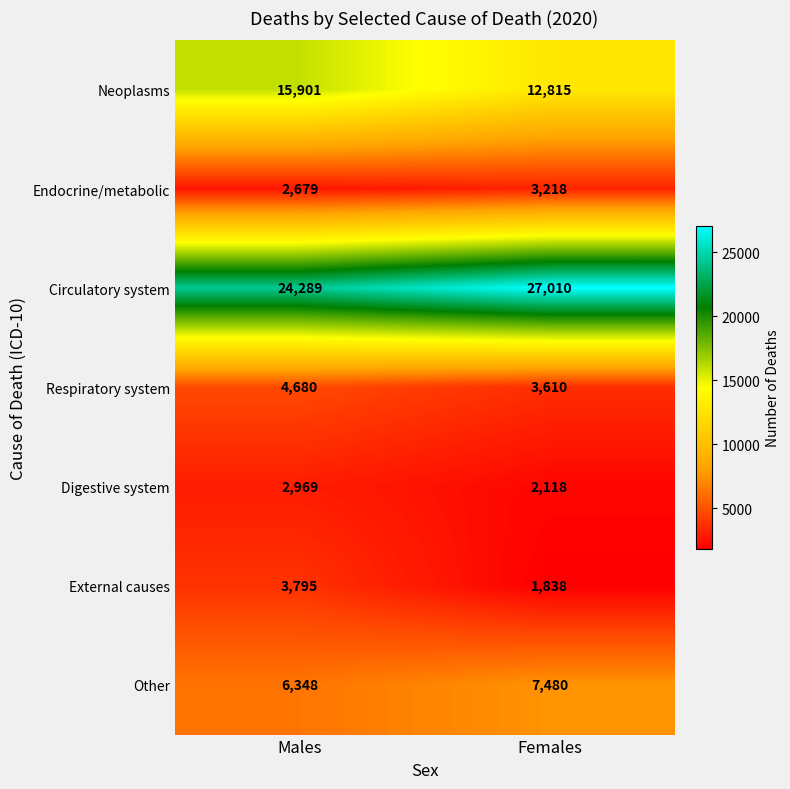

The value of Other at Males is 6348. True or false?

True